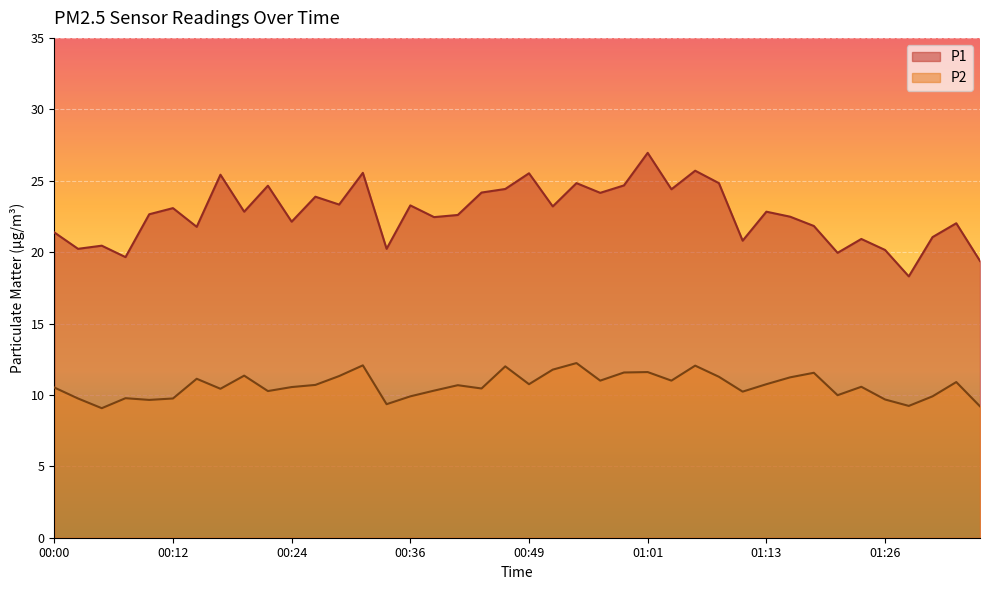

Is the value of P1 at 01:18 greater than the value of P2 at 00:56?

Yes